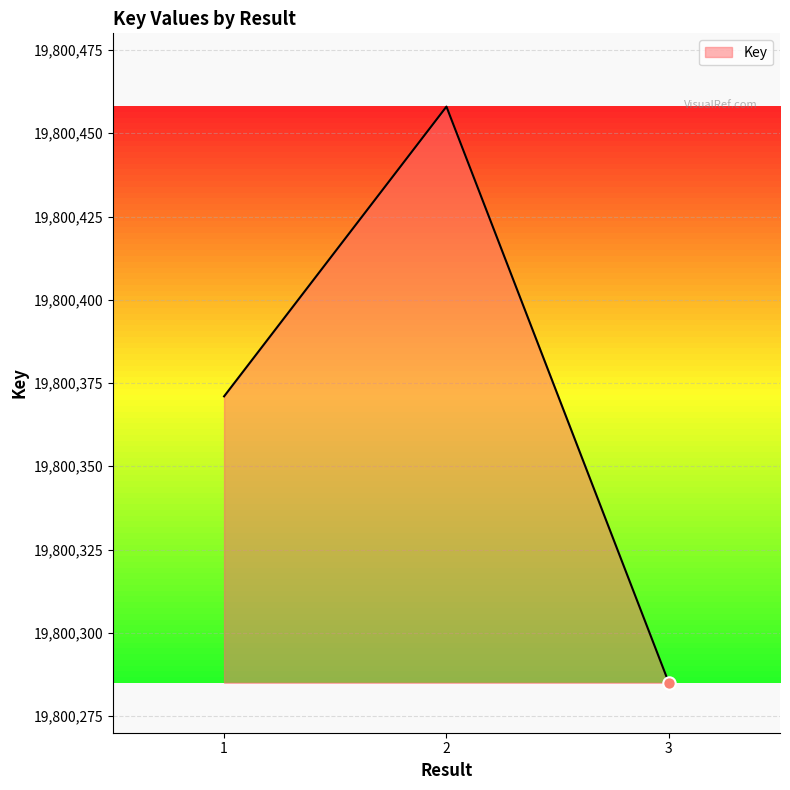

What is the change in value from 2 to 3?

-173